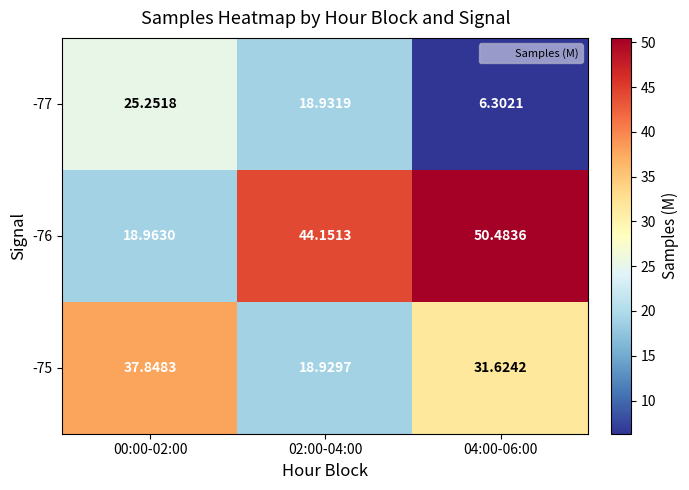

Is the value of -76 at 04:00-06:00 greater than the value of -75 at 04:00-06:00?

Yes